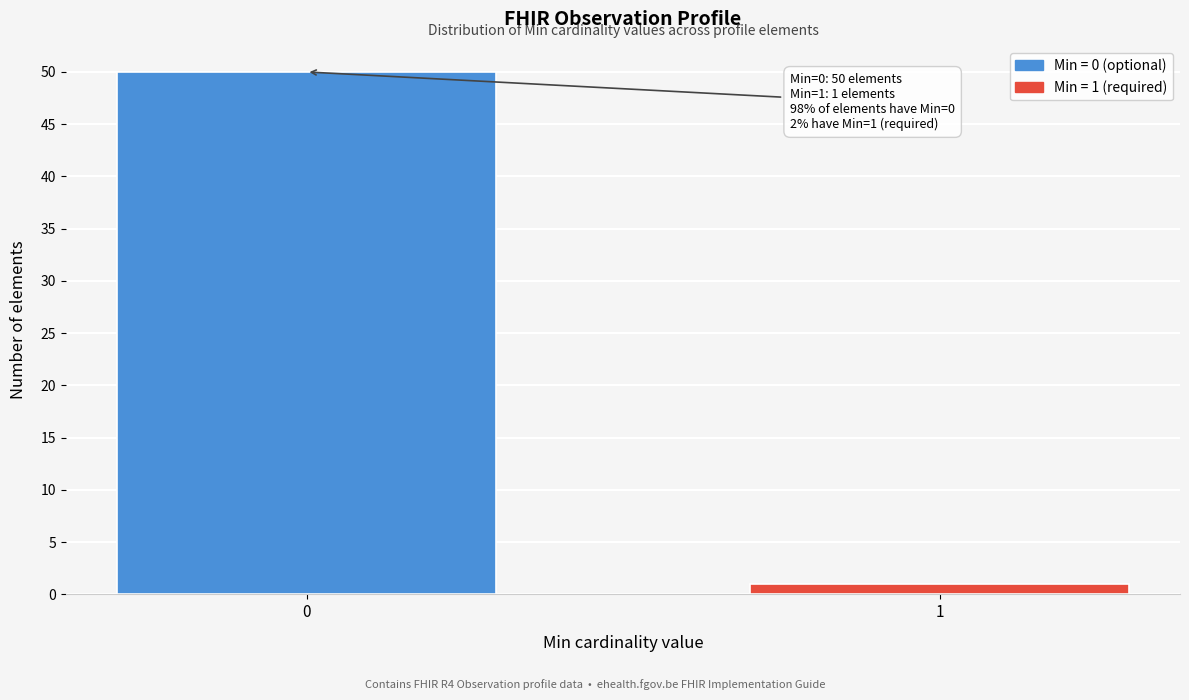

Reading left to right, list all the values displayed in this chart.

0=50	1=1